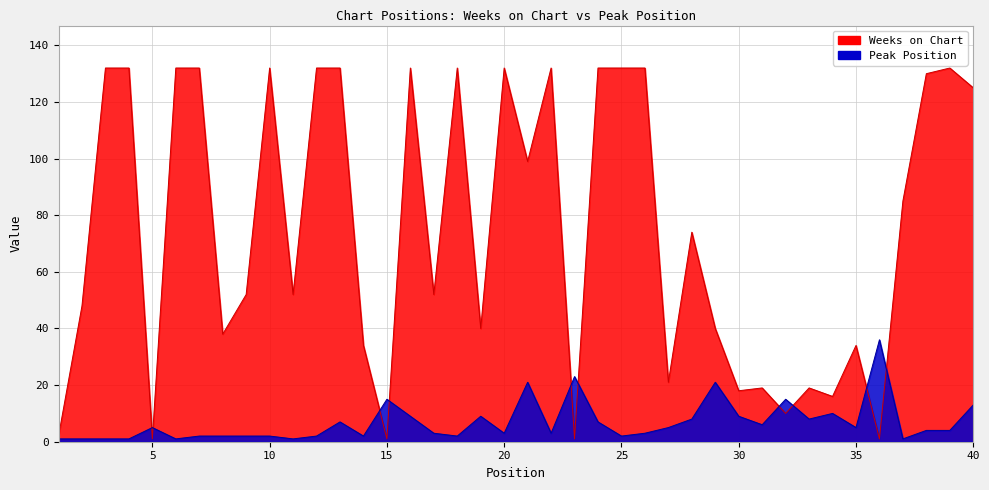

The value of Weeks on Chart at 15 is 2. True or false?

False